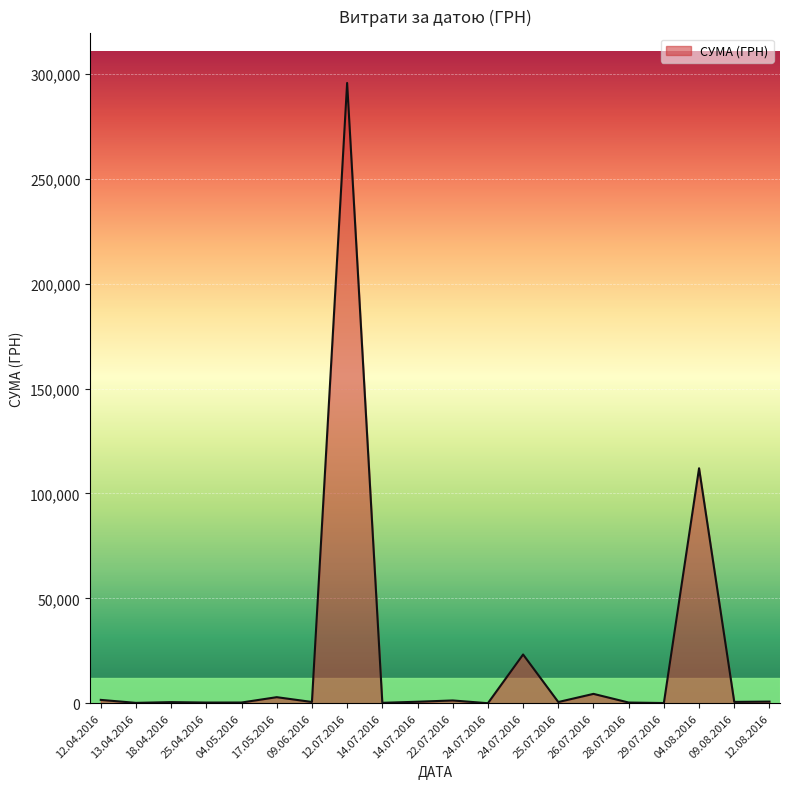

True or false: the data shows 1823.4 at 17.05.2016.

False